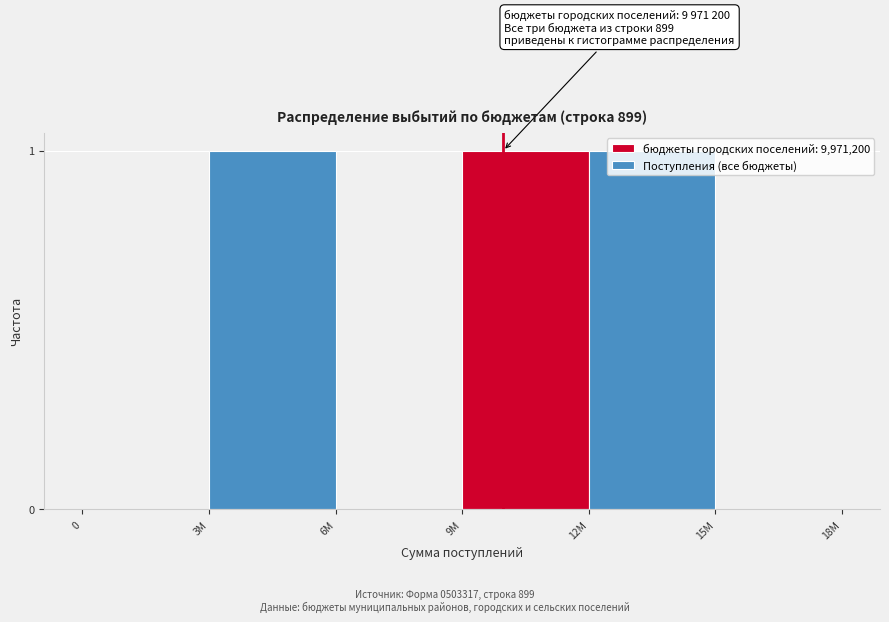

Is it true that the value at 3M is 0?

False